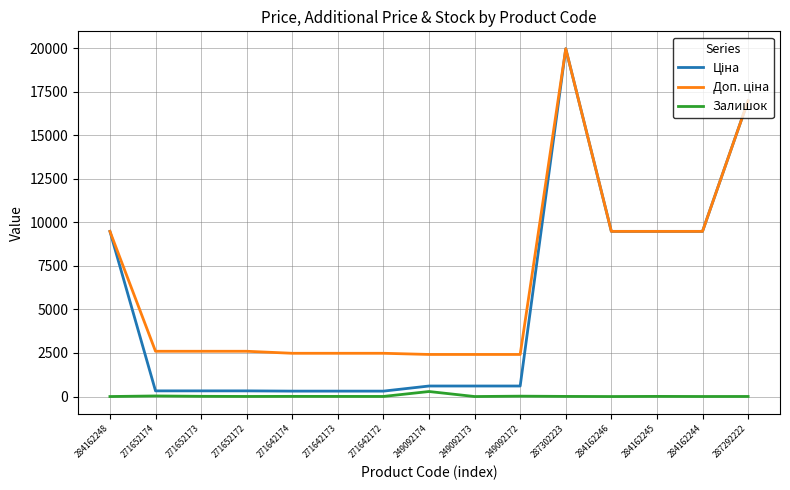

How many lines are shown in the chart?

3